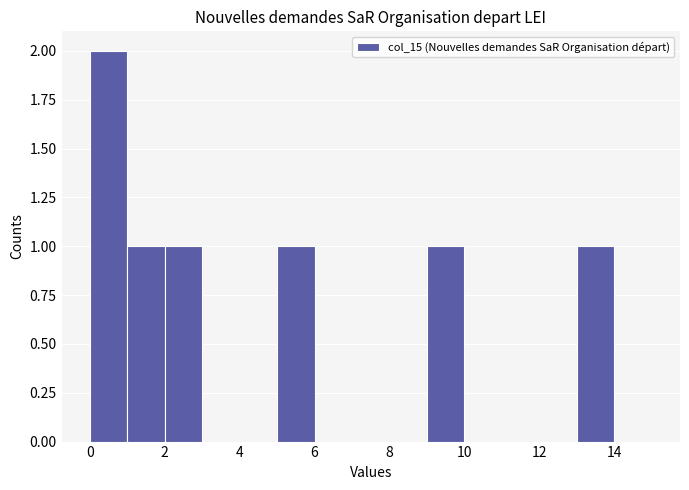

Reading left to right, list every bar in this chart as the range it spans on the x-axis followed by its height. The values are not printed on the chart, so give them approximately, as read against the axis.

0 to 1: 2
1 to 2: 1
2 to 3: 1
3 to 4: 0
4 to 5: 0
5 to 6: 1
6 to 7: 0
7 to 8: 0
8 to 9: 0
9 to 10: 1
10 to 11: 0
11 to 12: 0
12 to 13: 0
13 to 14: 1
14 to 15: 0